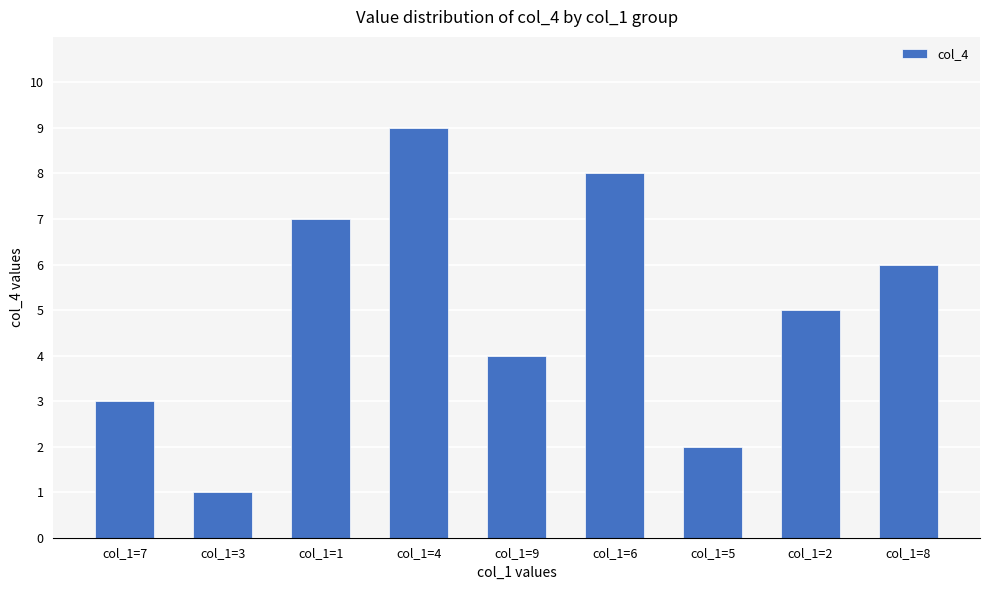

Which category has the lowest value across all series?

col_1=3